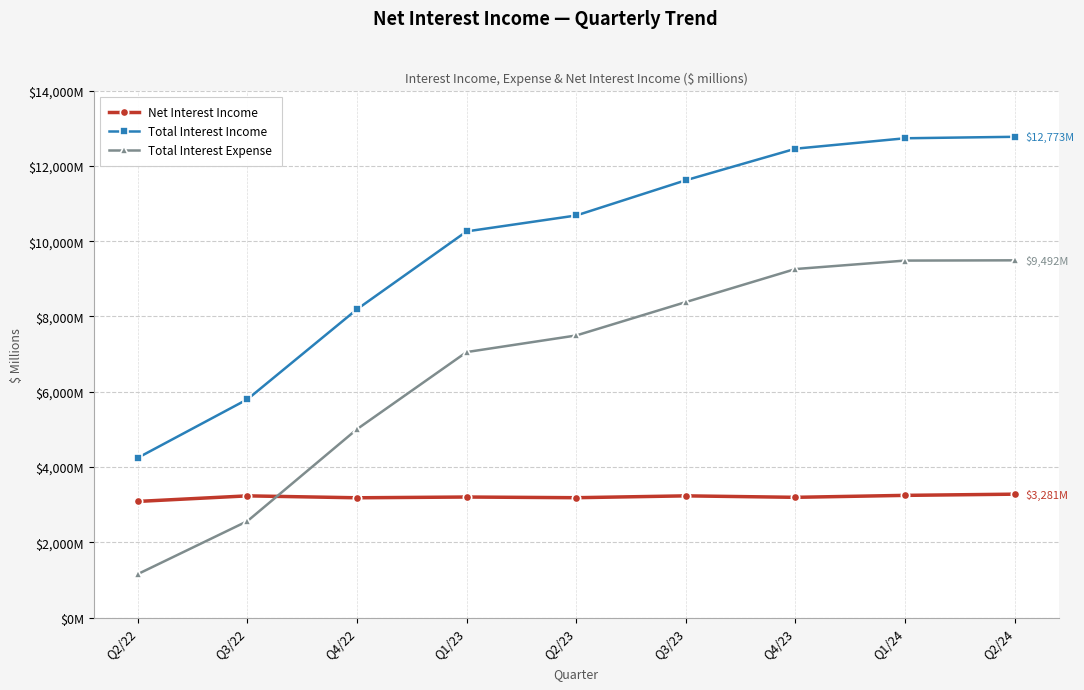

Where does the Total Interest Income series first go above 10683?

Q3/23